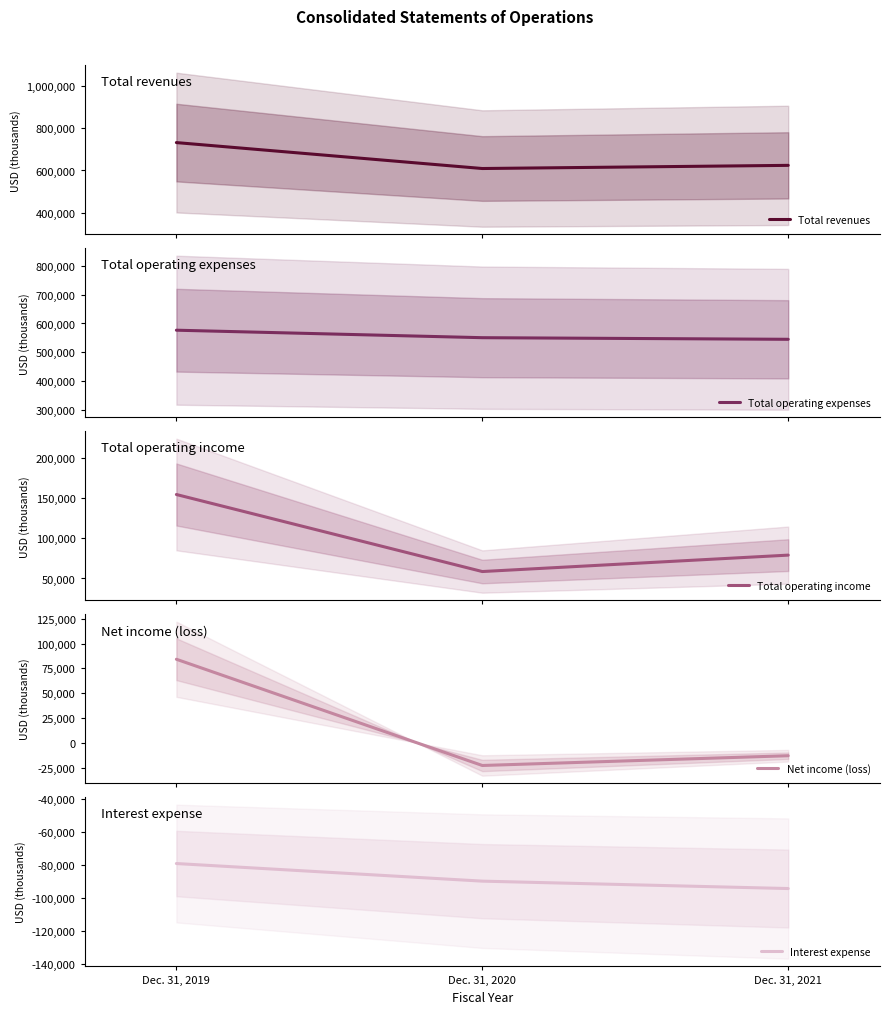

List the series in order of their peak value, highest first.

Total revenues, Total operating expenses, Total operating income, Net income (loss), Interest expense